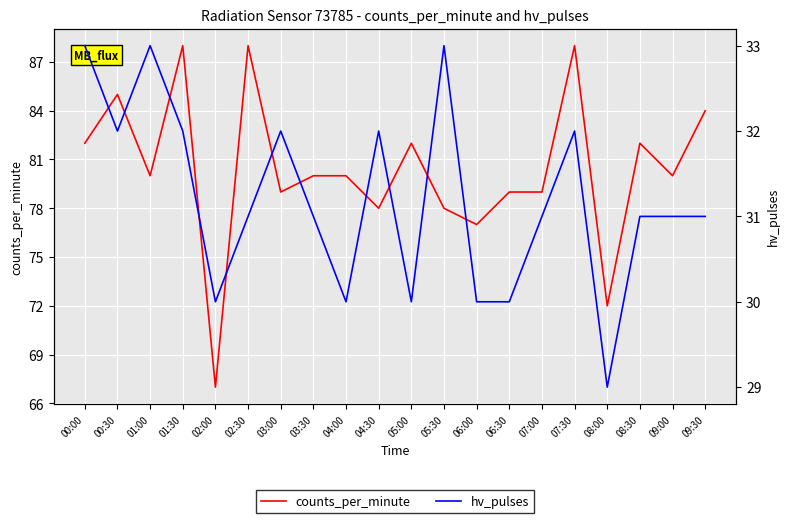

The counts_per_minute series shows 24 at 03:00. True or false?

False